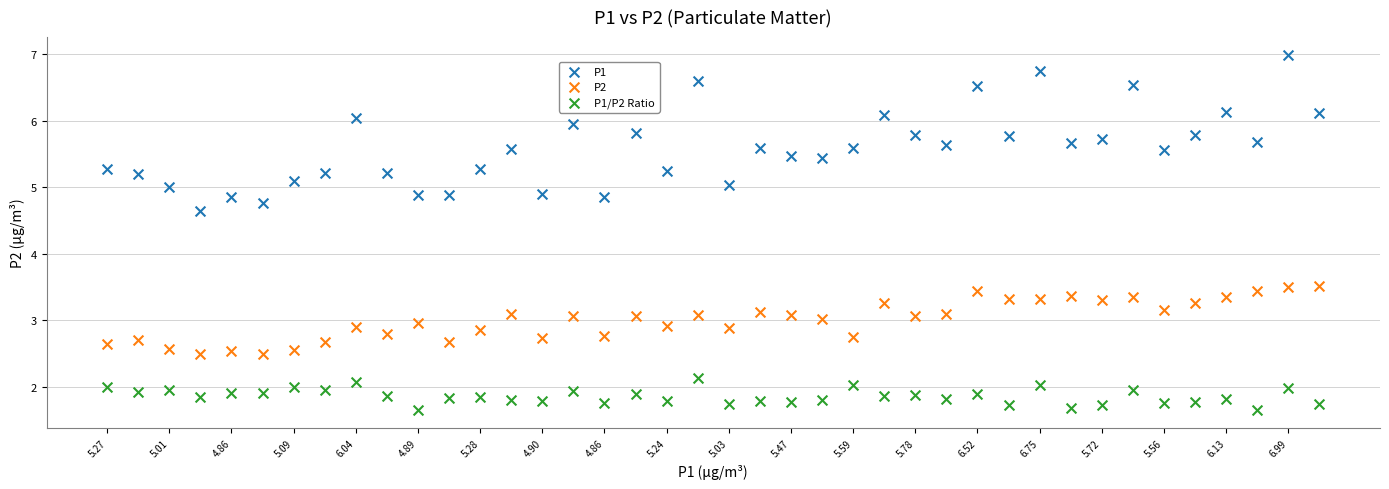

Which series has the largest Y range (max minus min)?

P1